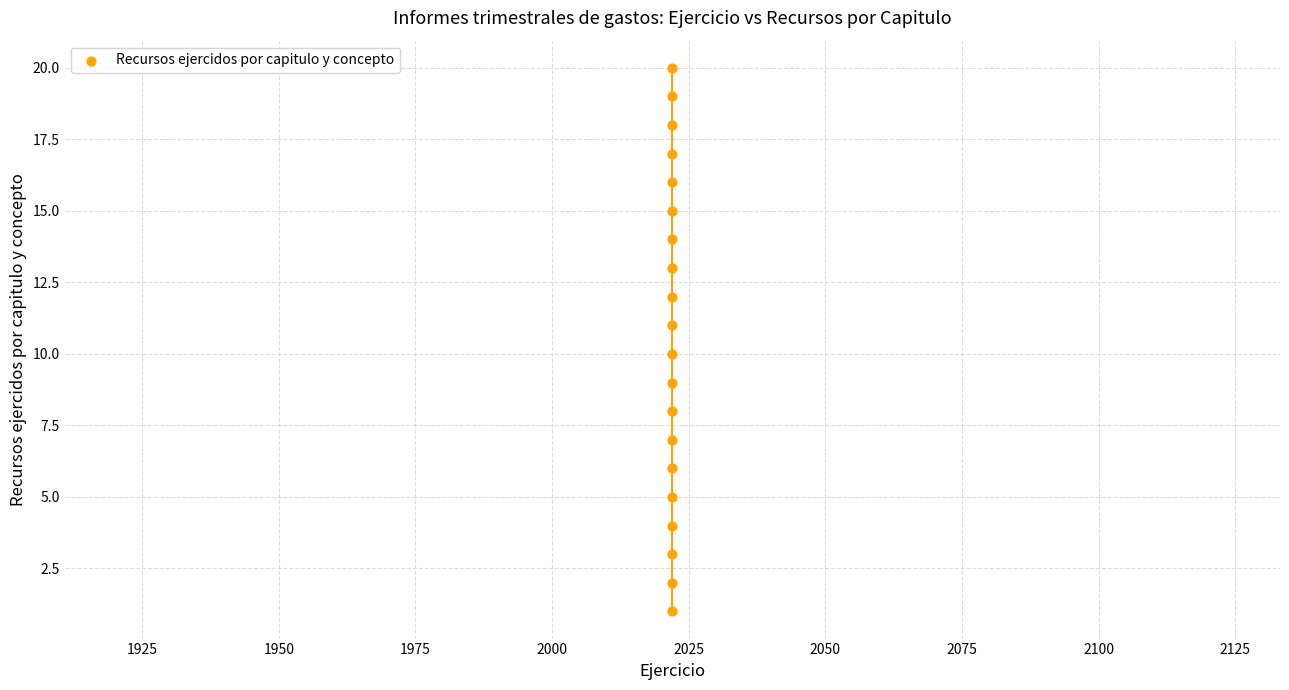

What is the range of Y values (max minus min)?

19